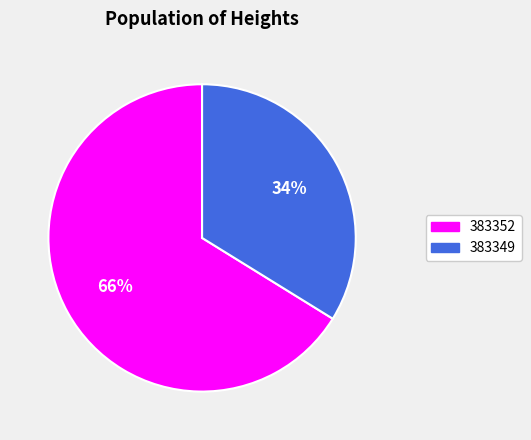

How many slices are in this pie chart?

2